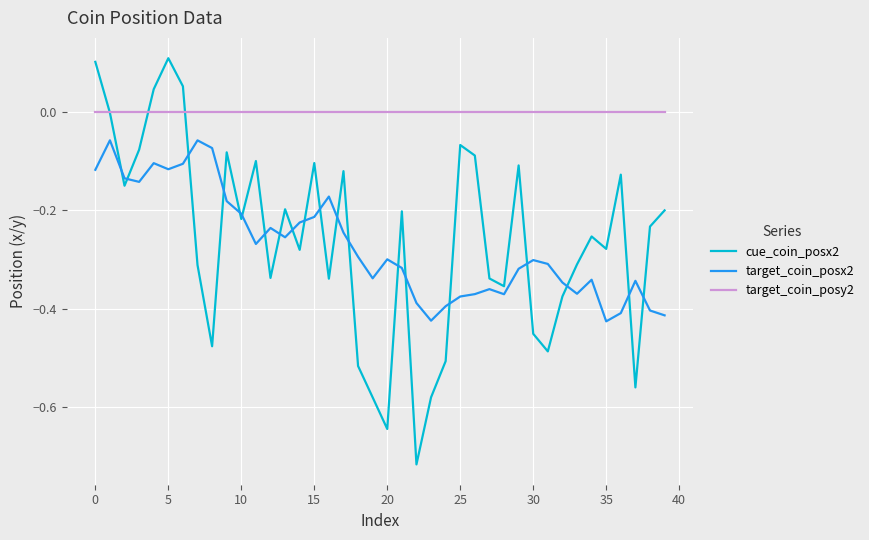

What are all the series names shown in the legend?

cue_coin_posx2, target_coin_posx2, target_coin_posy2